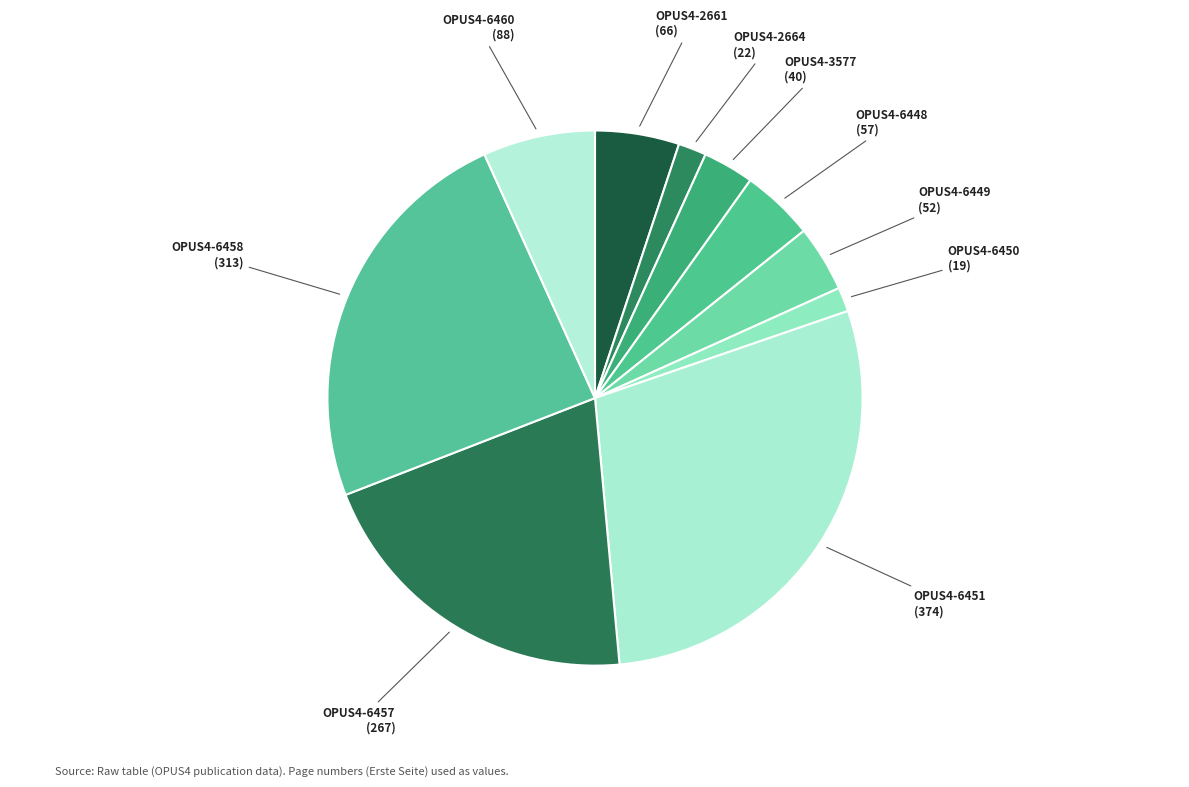

Is the sum of OPUS4-6448 and OPUS4-6458 greater than half?

No